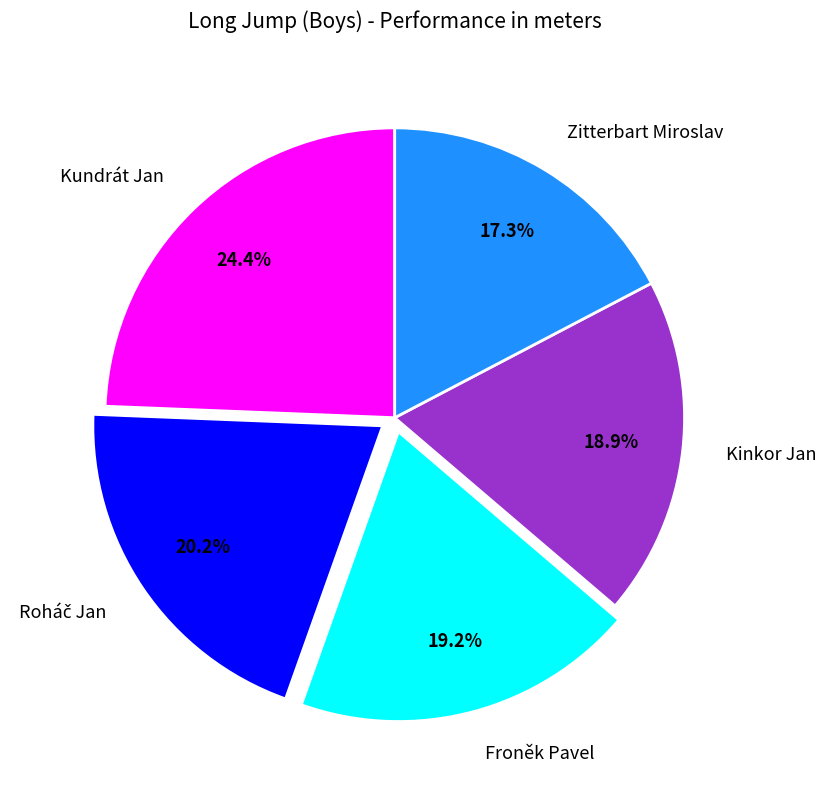

What is the ratio of the value at Froněk Pavel to the value at Kundrát Jan?

0.8